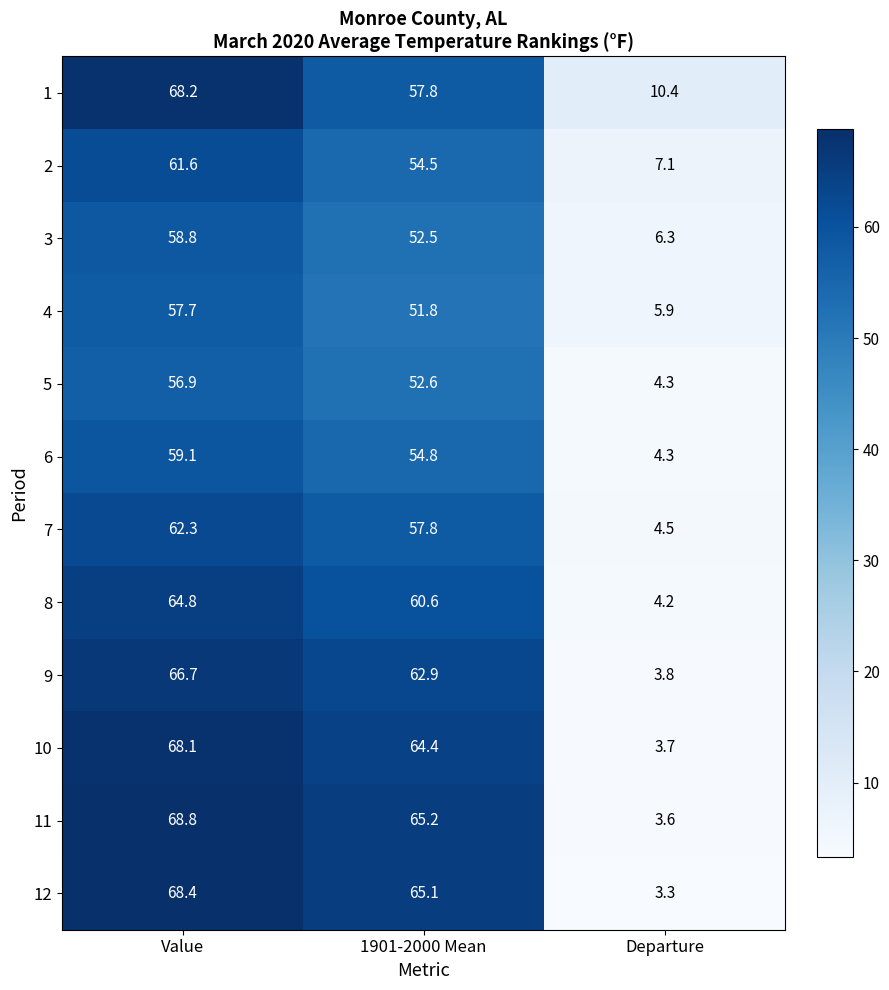

At which category is the sum across all series the highest?

Value